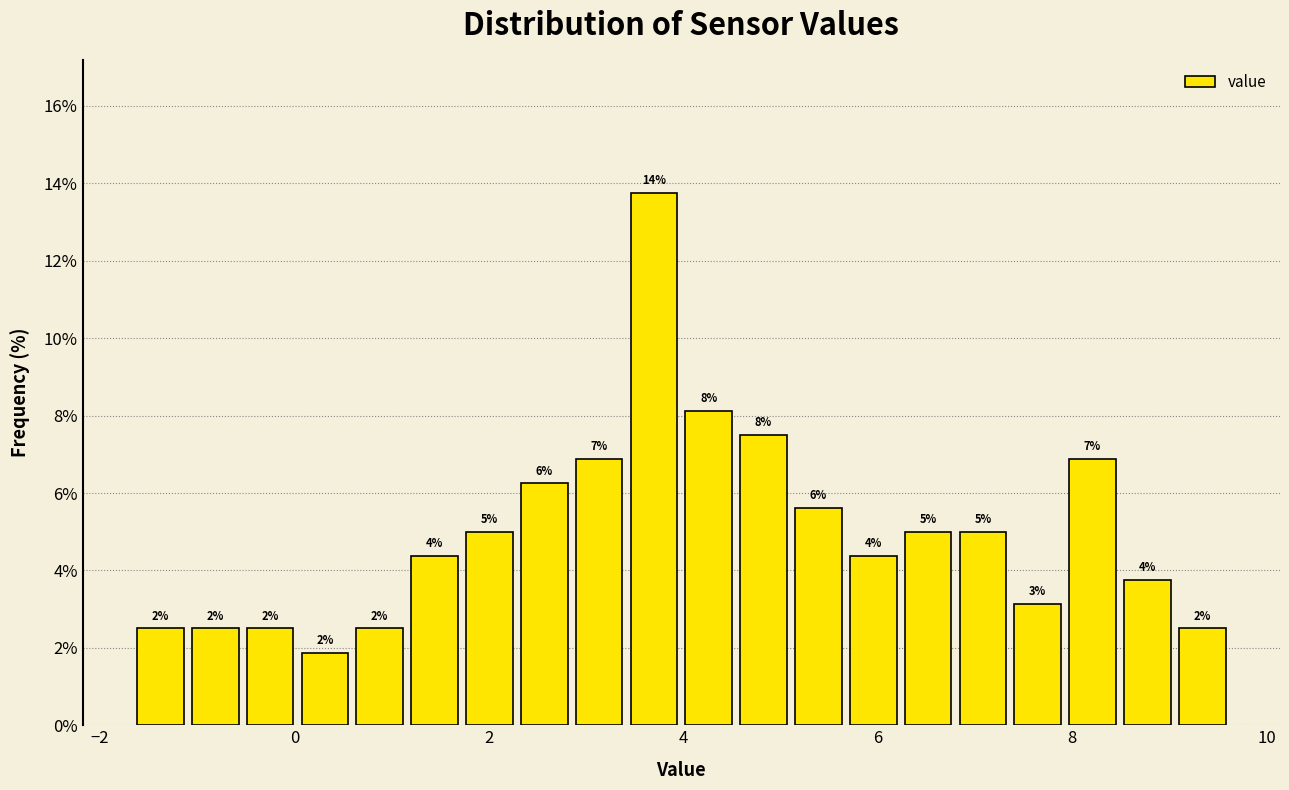

Around what value on the x-axis is the tallest bar? Give the approximate position of its centre, as read against the axis.

3.6